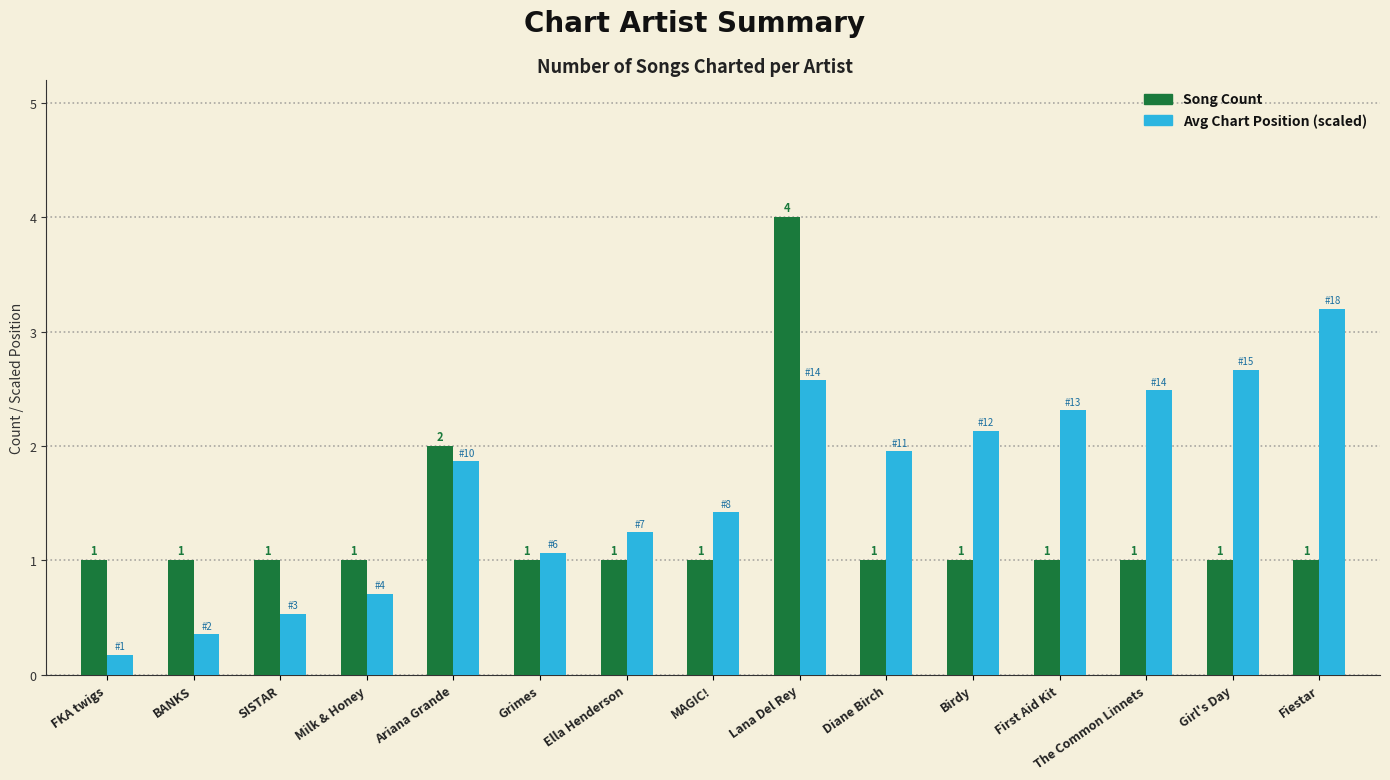

Which category has the highest value across all series?

Lana Del Rey